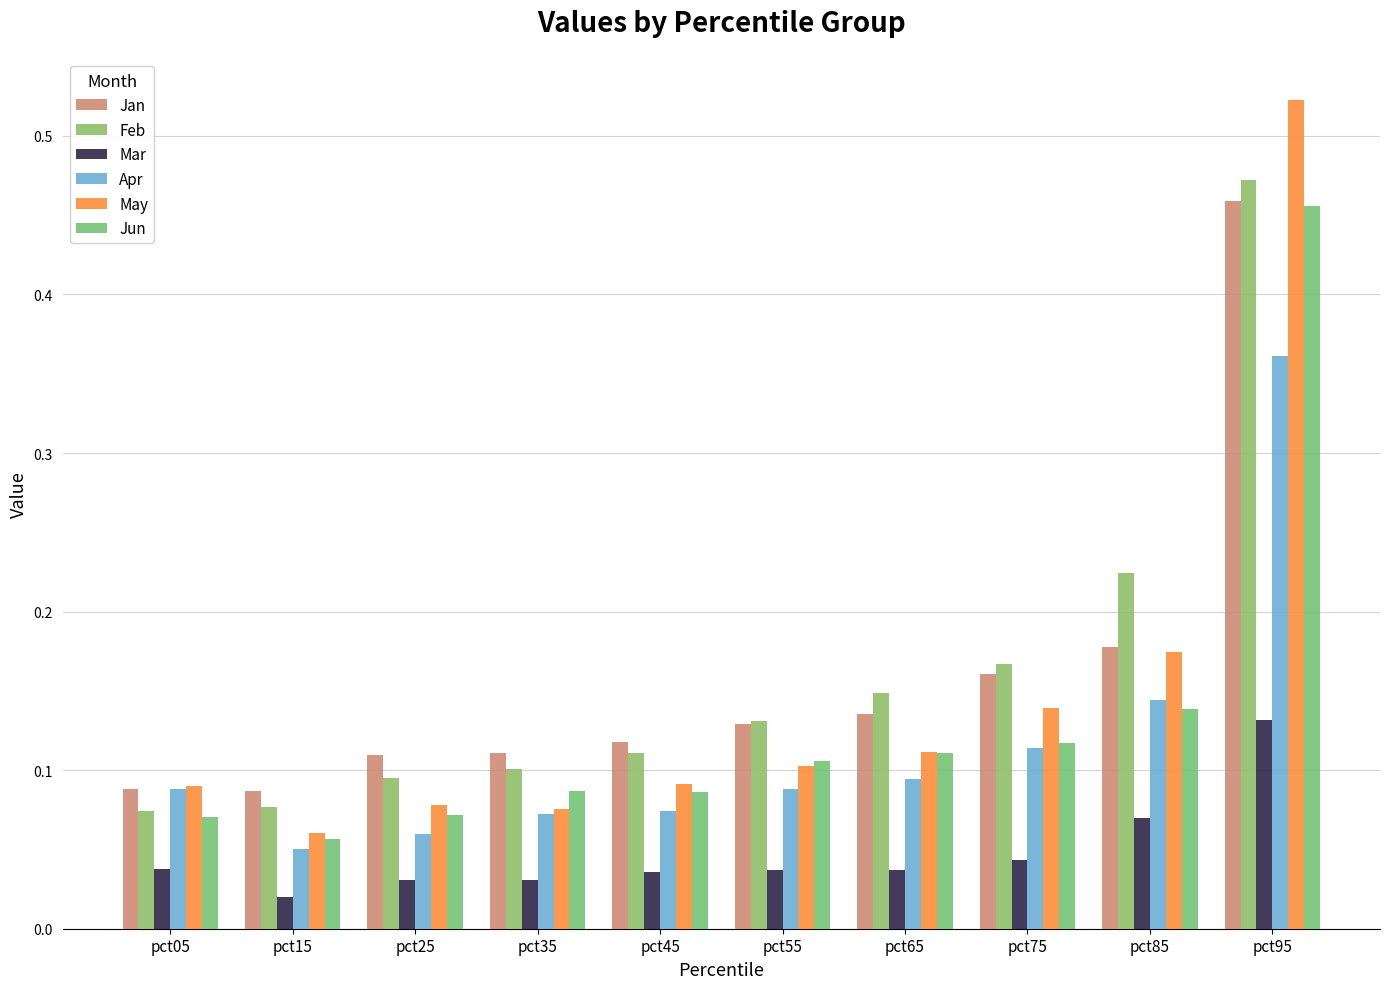

Rank the series at pct25 from highest to lowest value.

Jan, Feb, May, Jun, Apr, Mar